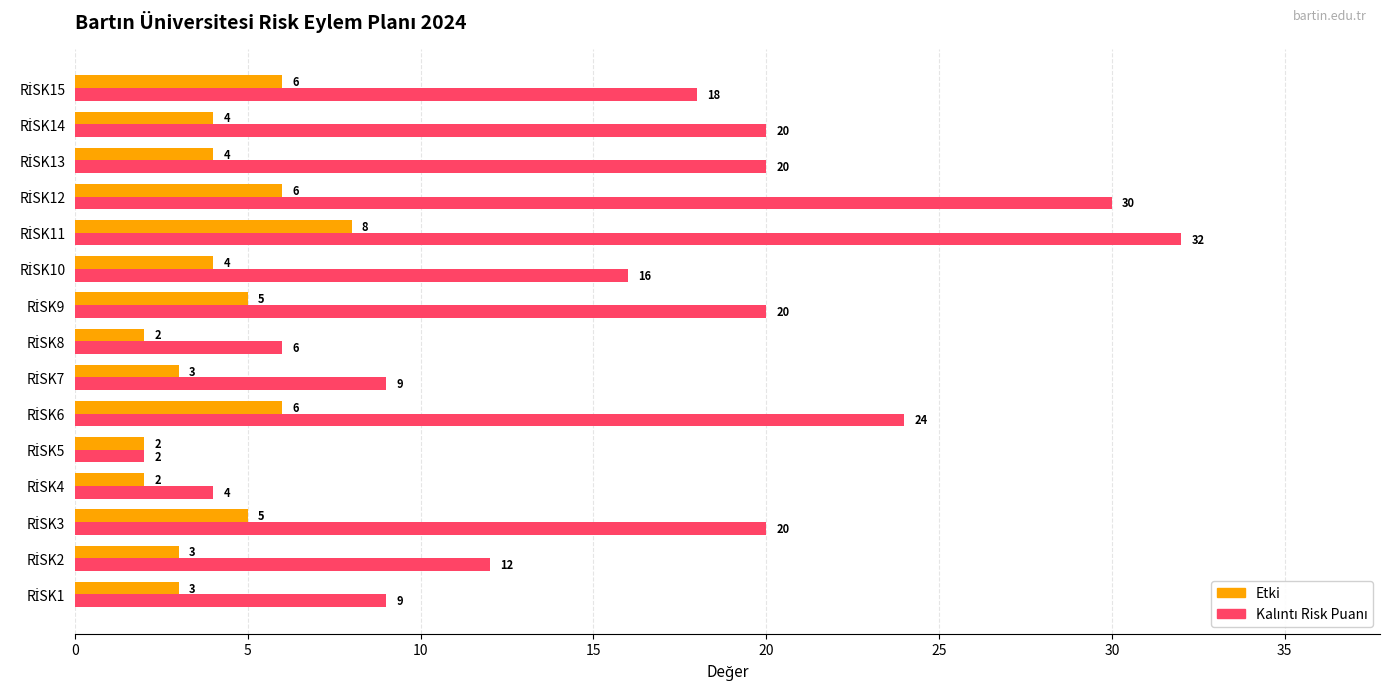

What is the maximum value for Etki?

8